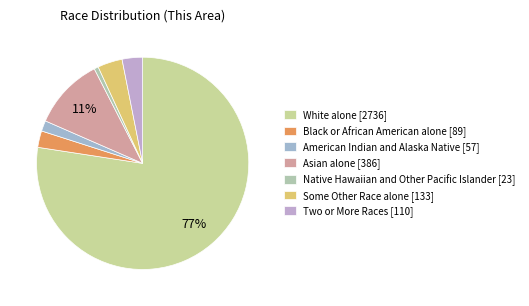

To the nearest percent, what percentage of the pie is Asian alone?

11%